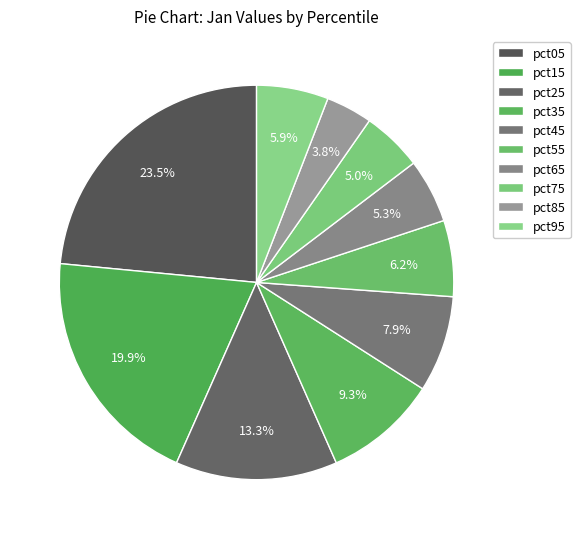

True or false: pct75 accounts for 1% of the total.

False